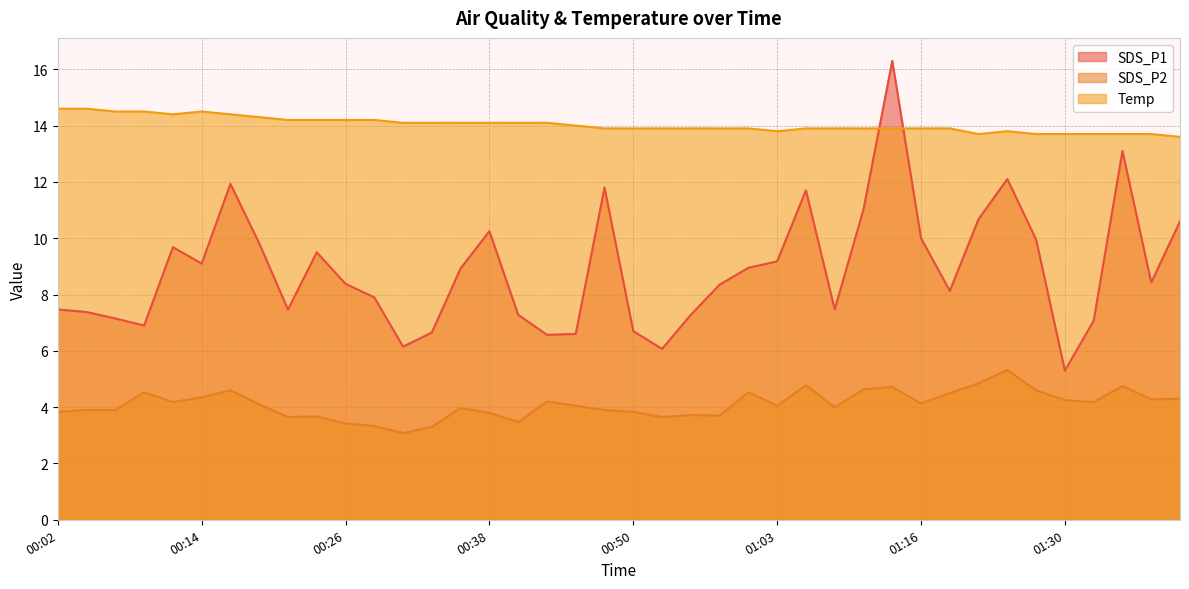

Where is SDS_P1 nearest to the value 10?

01:16